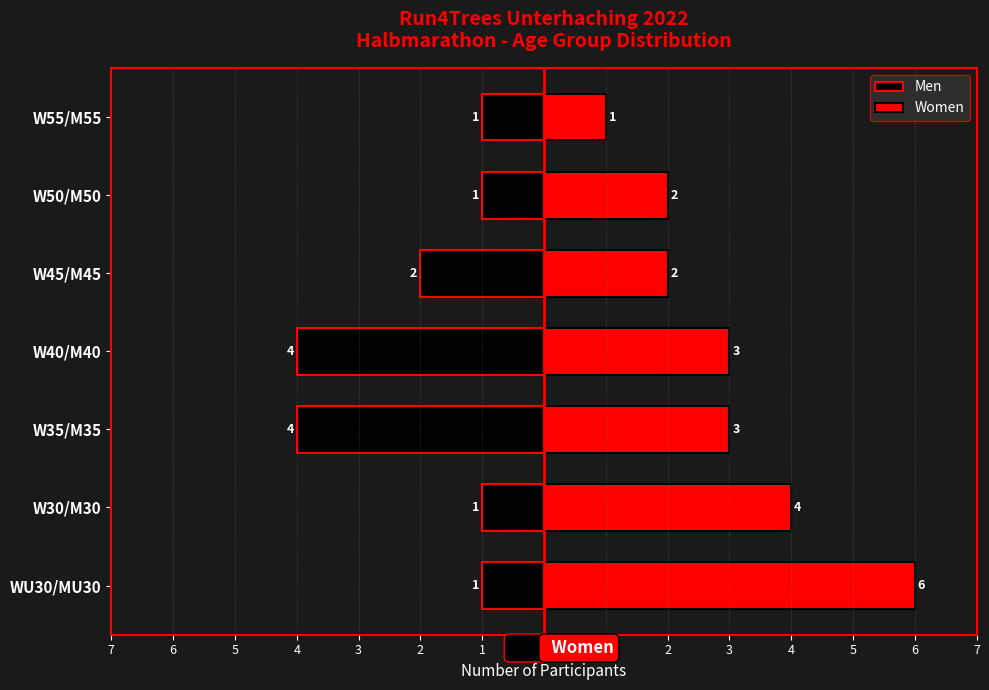

Rank the series by their average value, from lowest to highest.

Men, Women